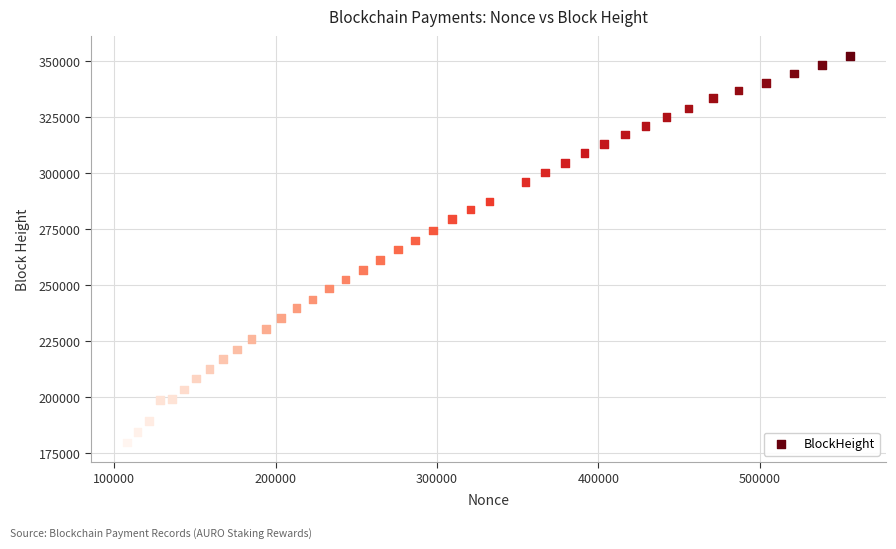

What is the range of Y values (max minus min)?

172499